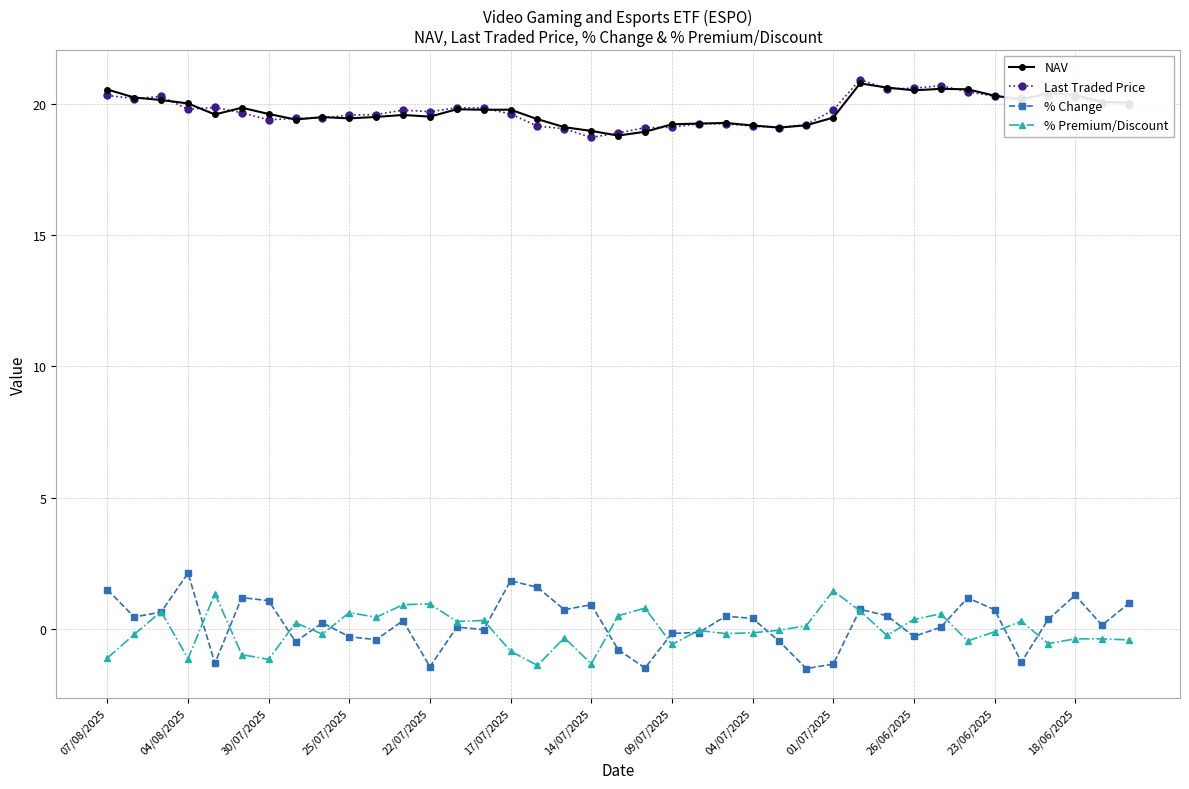

True or false: % Premium/Discount and Last Traded Price cross at least once.

False